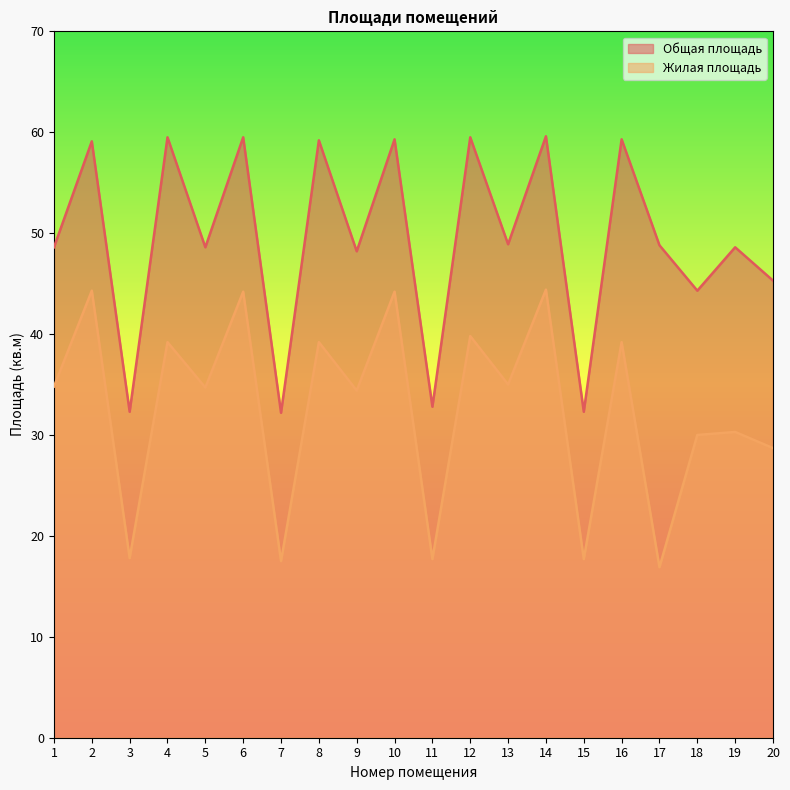

Reading left to right, list all the values displayed in this chart.

Общая площадь: 1=48.6	2=59.1	3=32.3	4=59.5	5=48.6	6=59.5	7=32.2	8=59.2	9=48.2	10=59.3	11=32.8	12=59.5	13=48.9	14=59.6	15=32.3	16=59.3	17=48.8	18=44.3	19=48.6	20=45.3
Жилая площадь: 1=34.8	2=44.3	3=17.8	4=39.2	5=34.7	6=44.2	7=17.5	8=39.2	9=34.4	10=44.2	11=17.7	12=39.8	13=35.0	14=44.4	15=17.7	16=39.2	17=16.9	18=30.0	19=30.3	20=28.7